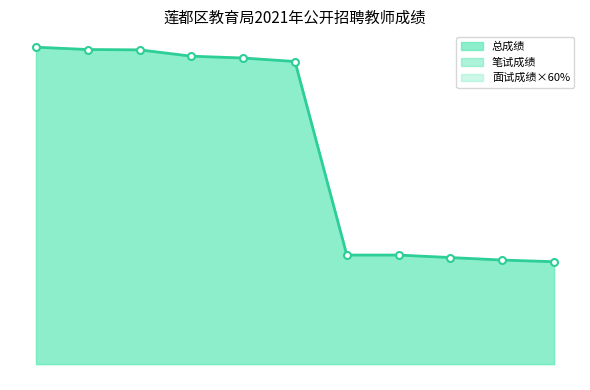

Rank the series at 周苏雅 from highest to lowest value.

总成绩, 笔试成绩, 面试成绩×60%